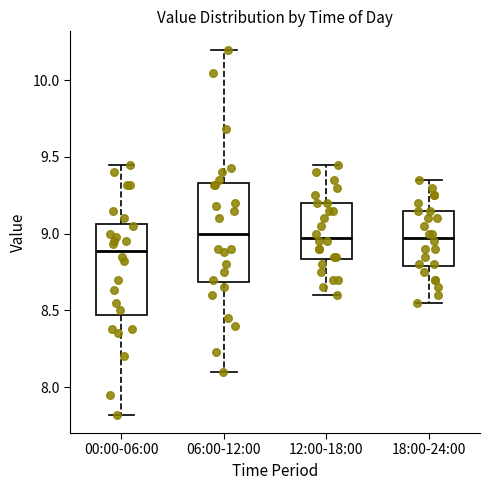

Reading left to right, read every box against the y-axis: the position of its median line, the range the box covers, and the ends of its whiskers. The values are not printed on the chart, so give them approximately, as read against the axis.

00:00-06:00: median 8.90, box 8.45 to 9.05, whiskers 7.80 to 9.45
06:00-12:00: median 9.00, box 8.70 to 9.35, whiskers 8.10 to 10.20
12:00-18:00: median 9.00, box 8.85 to 9.20, whiskers 8.60 to 9.45
18:00-24:00: median 9.00, box 8.80 to 9.15, whiskers 8.55 to 9.35